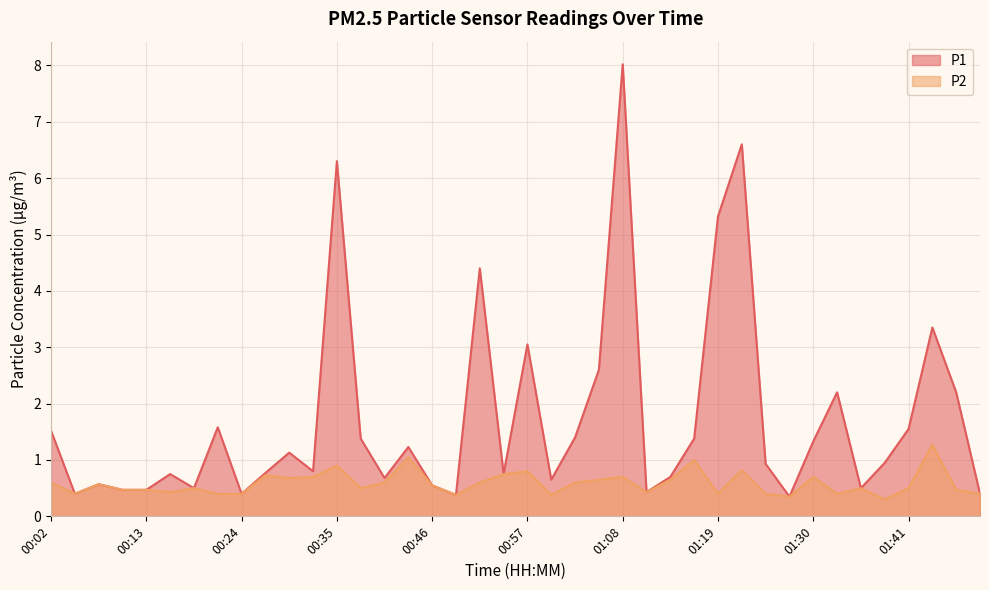

Which series changed the most between 00:38 and 01:05?

P1